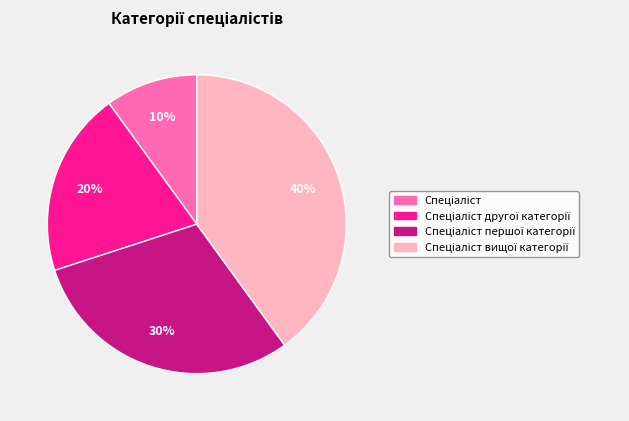

Is there any slice that represents more than half of the pie?

No